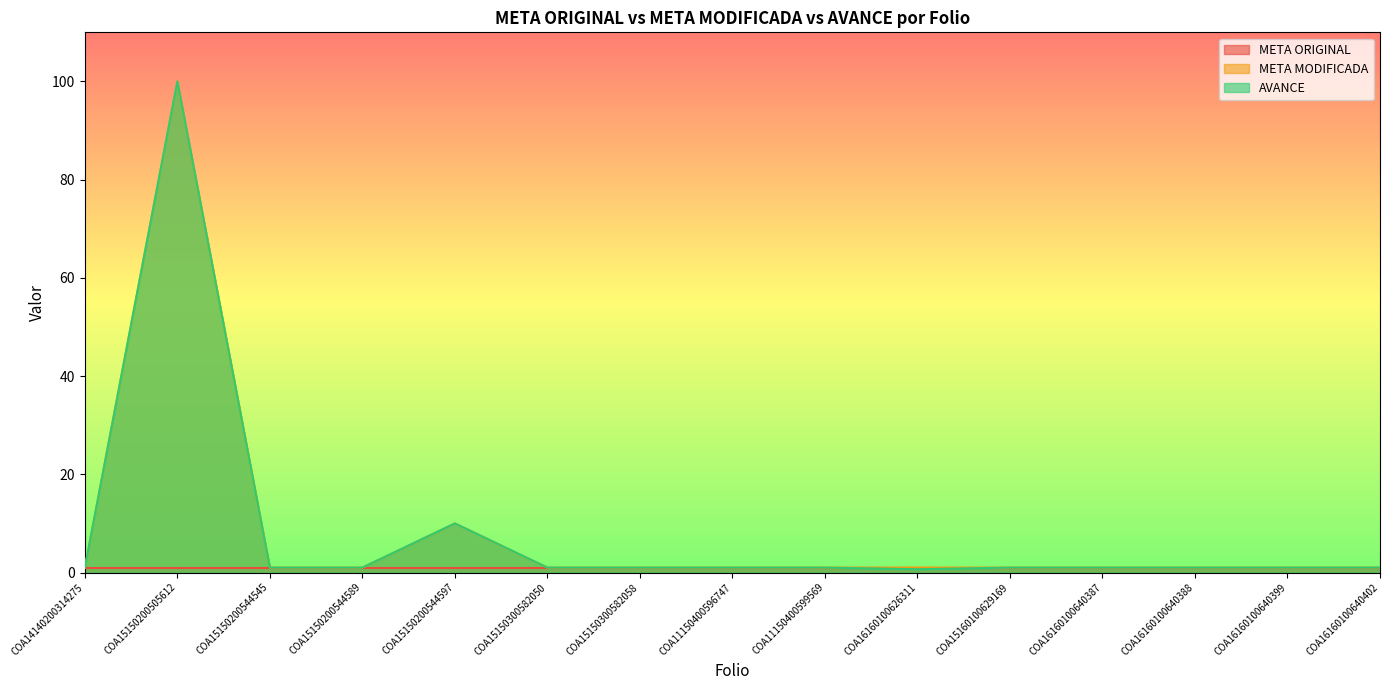

What is the sum of the AVANCE values at COA11150400599569 and COA15150200544589?

2.0